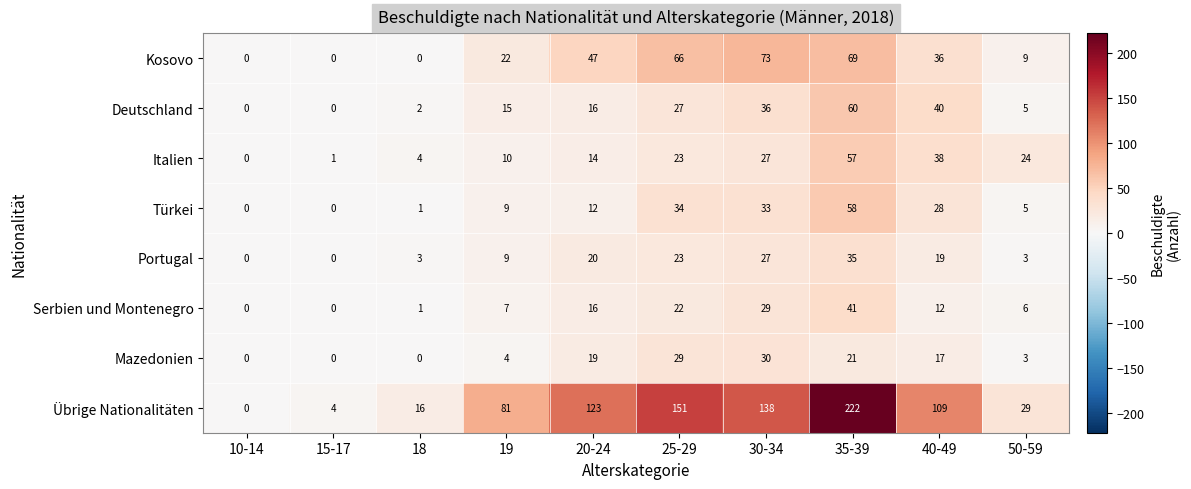

Is it true that Portugal equals 7 at 20-24?

False